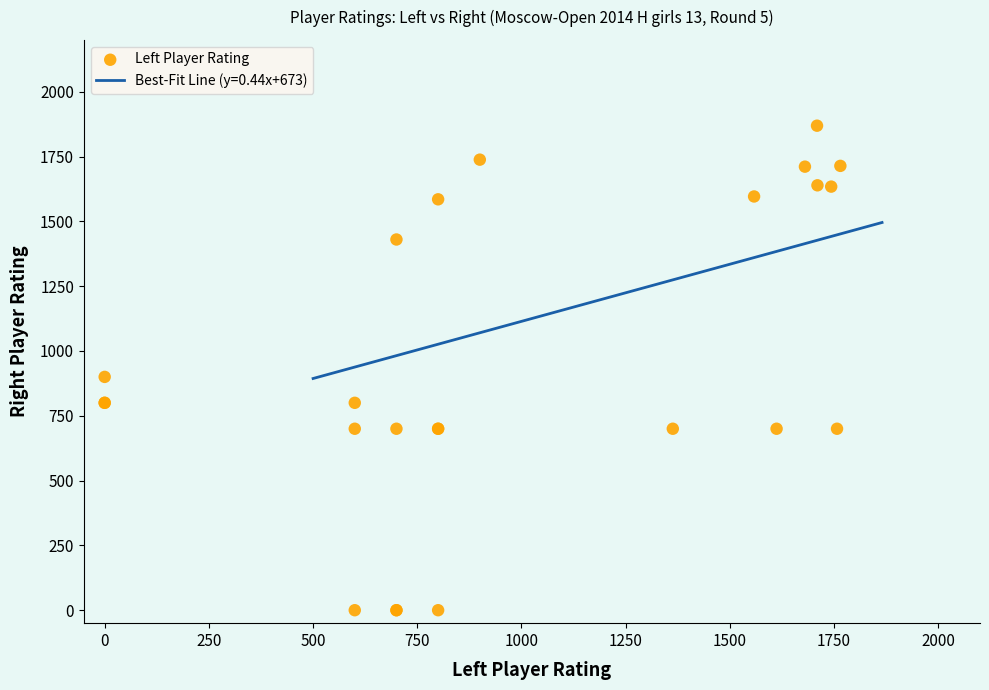

What Y value in the scatter plot is closest to 934?

900